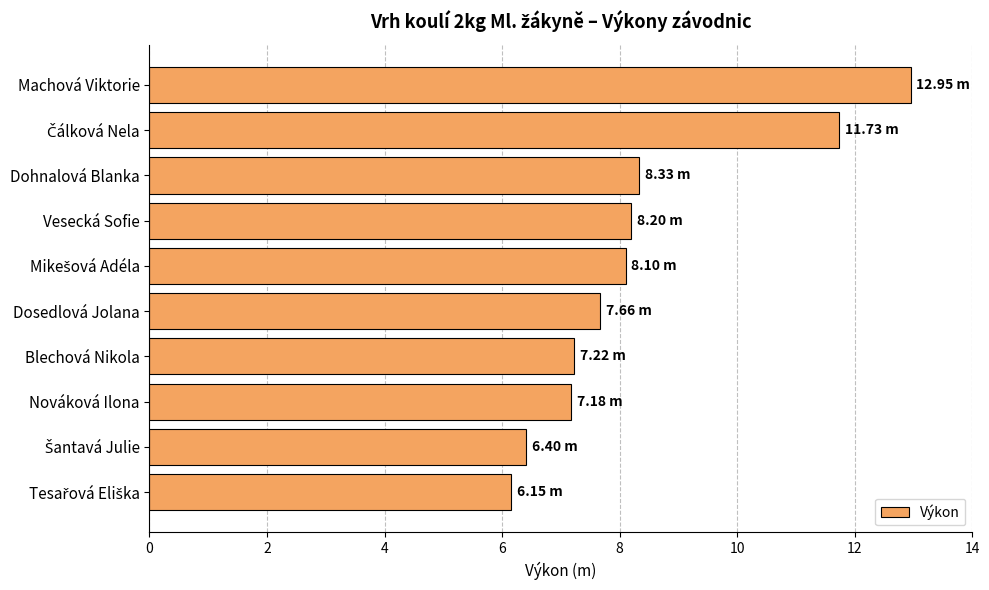

What is the change in value from Machová Viktorie to Nováková Ilona?

-5.8